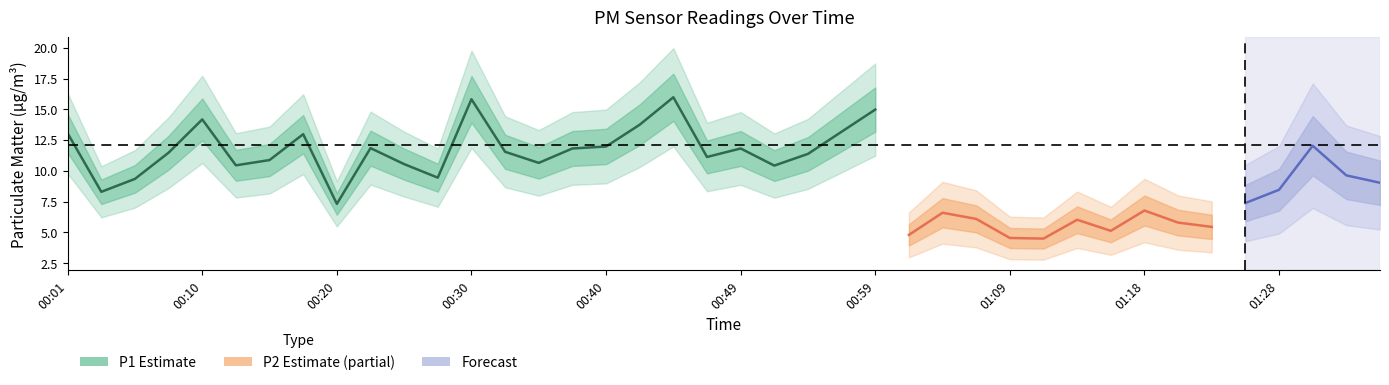

What is the minimum value shown in the chart?

3.2